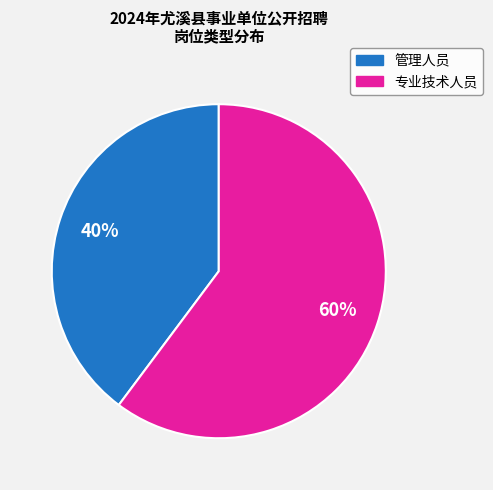

Is it true that 专业技术人员 is 46% of the pie?

False